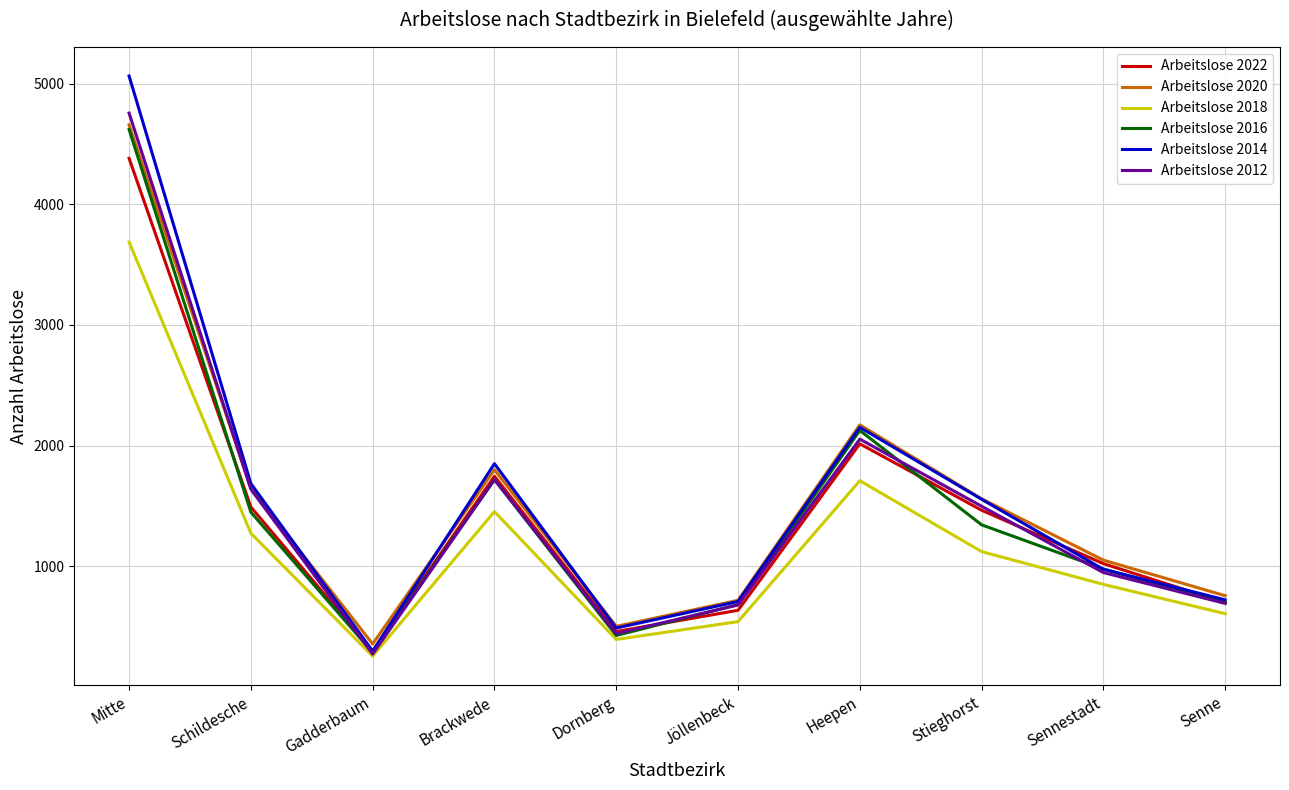

How many interior local valleys does the Arbeitslose 2022 series have?

2